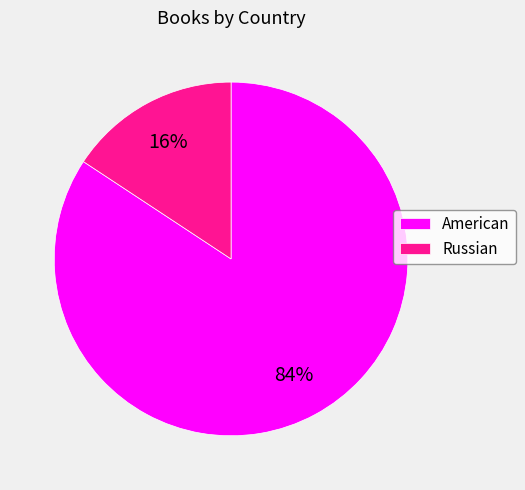

Is the sum of Russian and American greater than half?

Yes